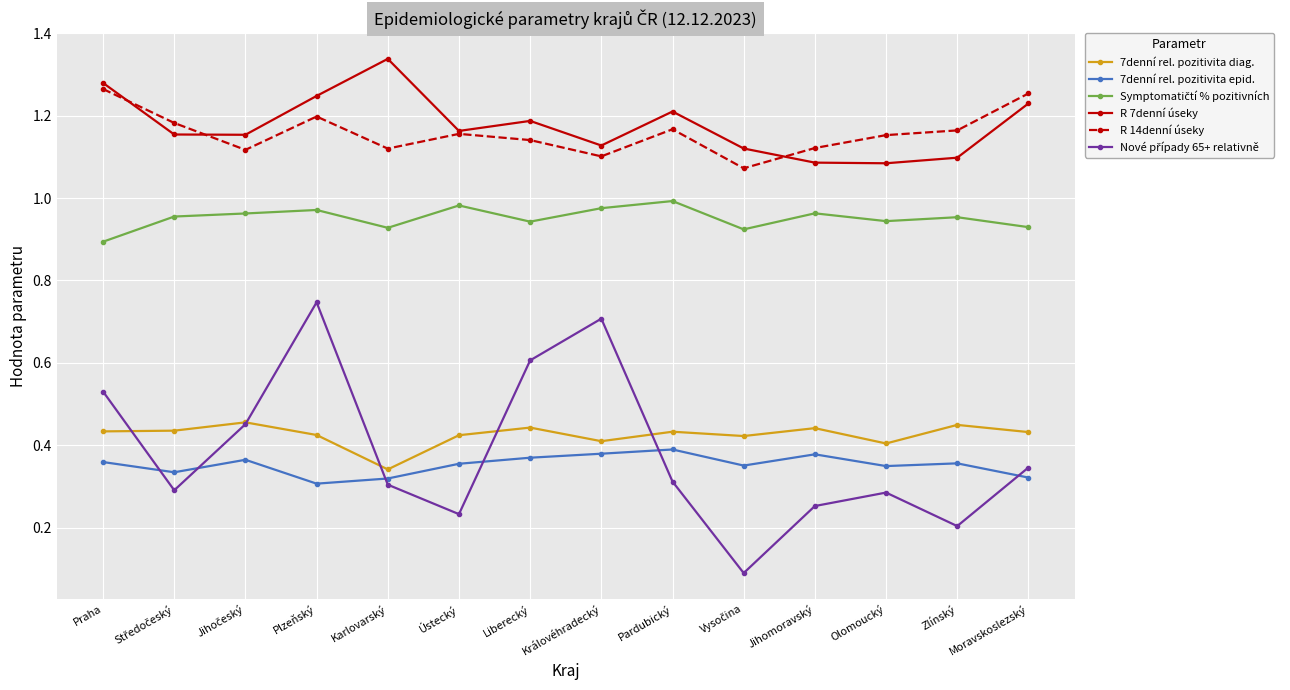

Does the chart display data point markers on the line(s)?

Yes